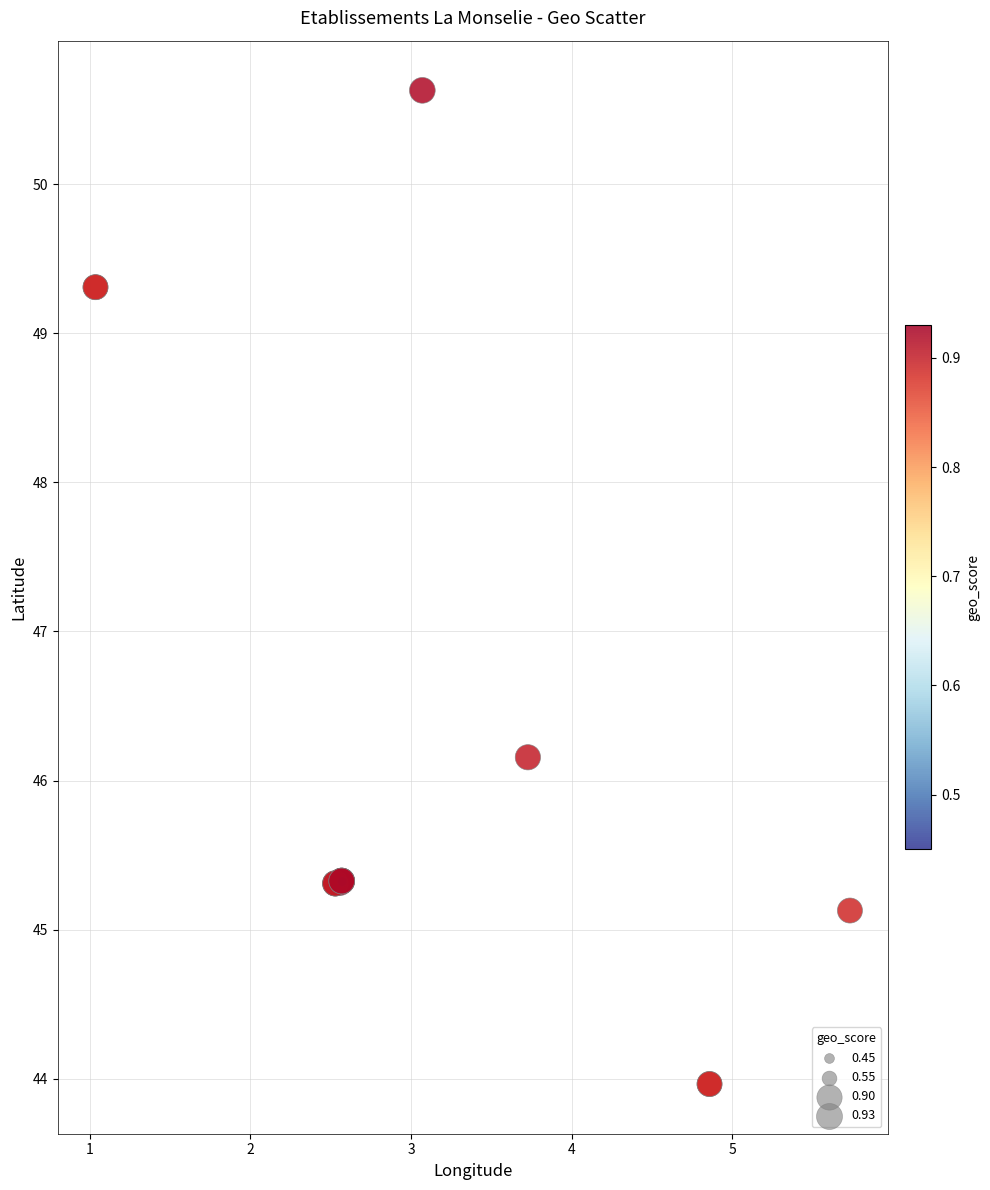

What Y value in the scatter plot is closest to 47?

46.2